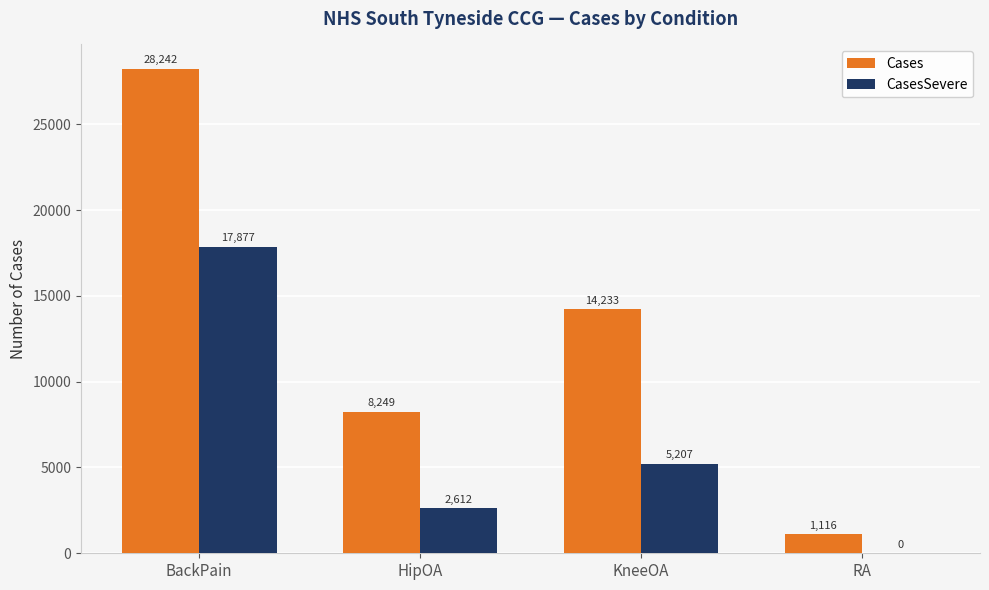

Reading left to right, list all the values displayed in this chart.

Cases: 28242	8249	14233	1116
CasesSevere: 17877	2612	5207	0